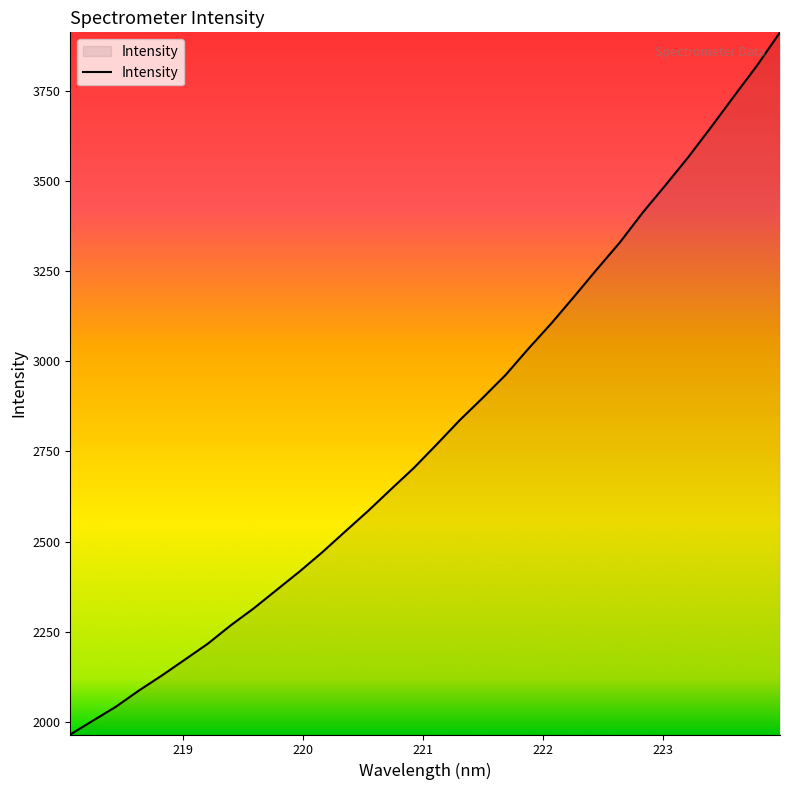

How many lines are shown in the chart?

1